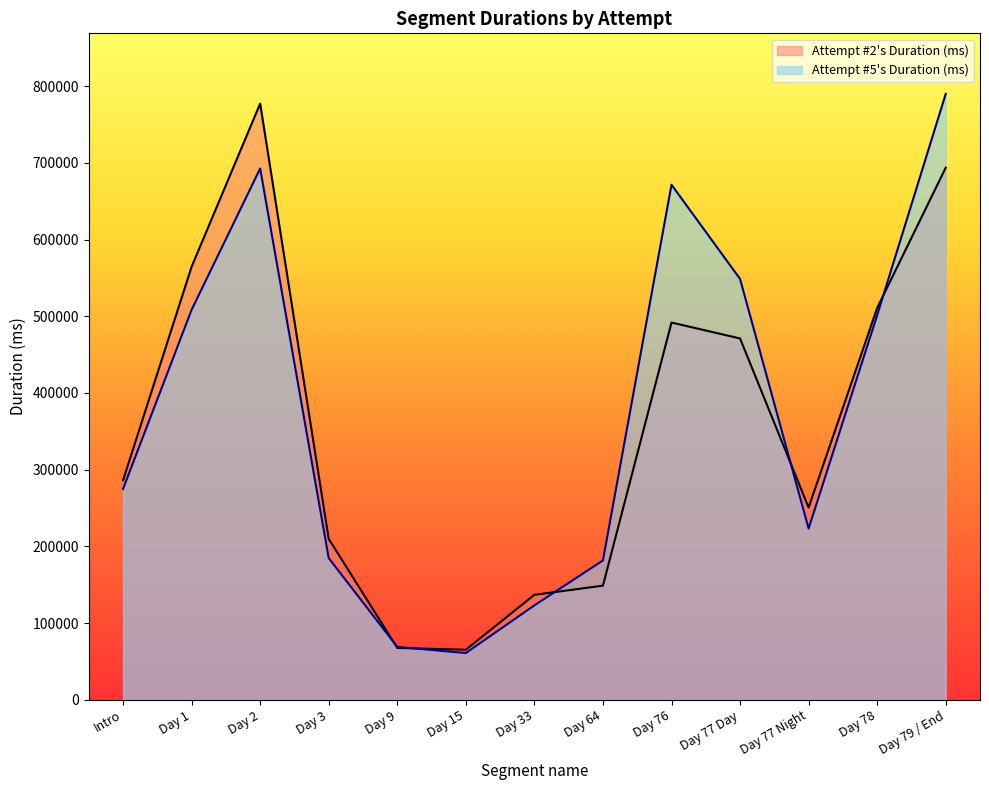

At which label does Attempt #2's Duration (ms) reach its minimum?

Day 15